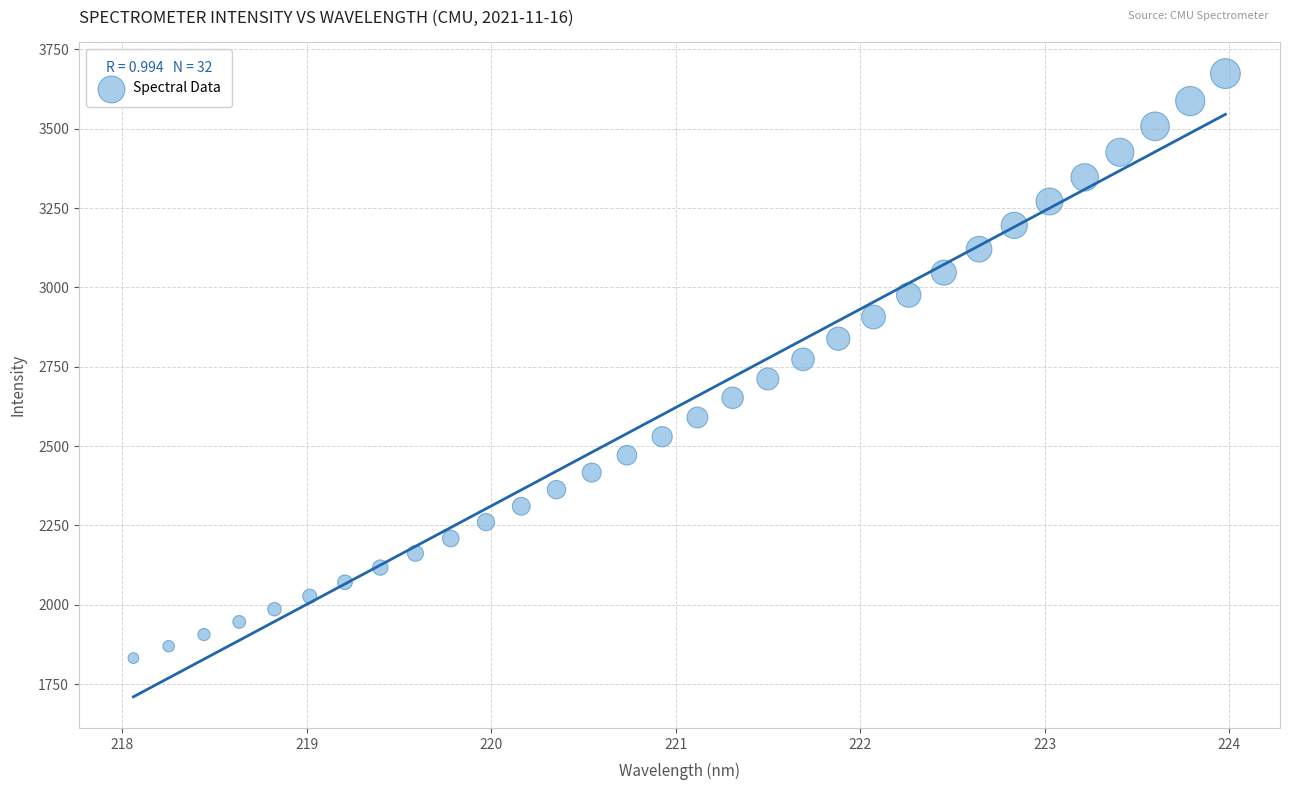

What is the range of X values (max minus min)?

5.9